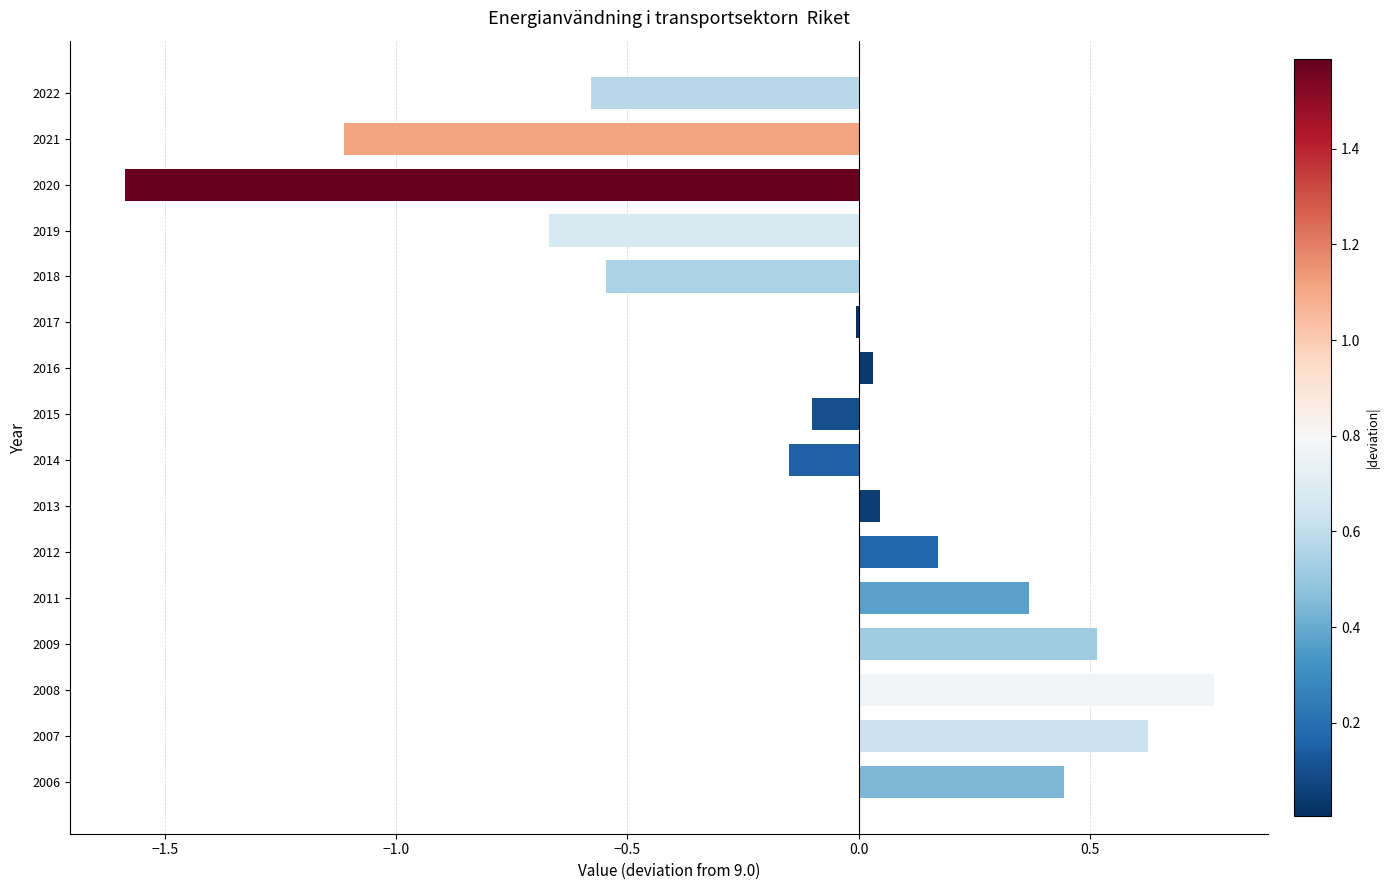

Which has a higher value, 2022 or 2021?

2022